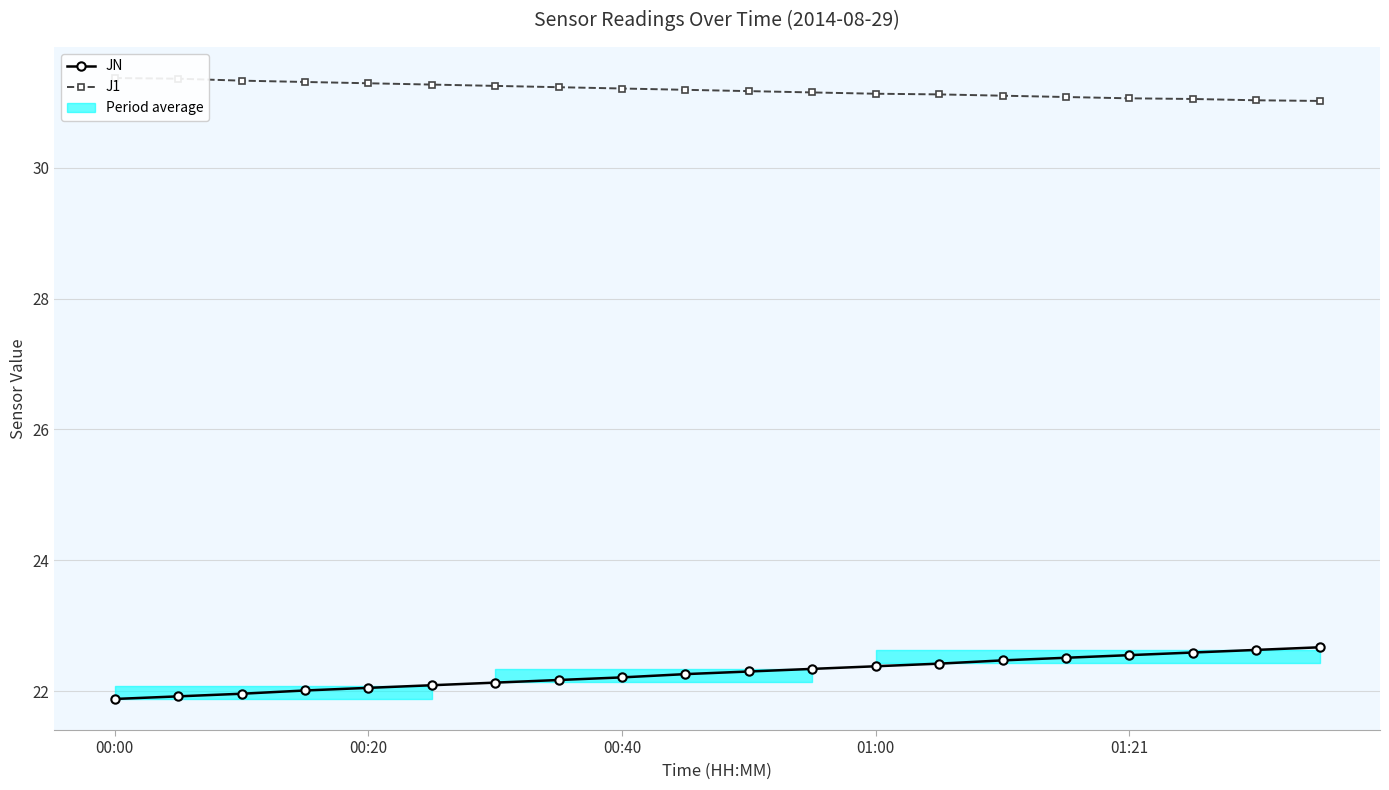

What is the smallest value displayed?

21.9